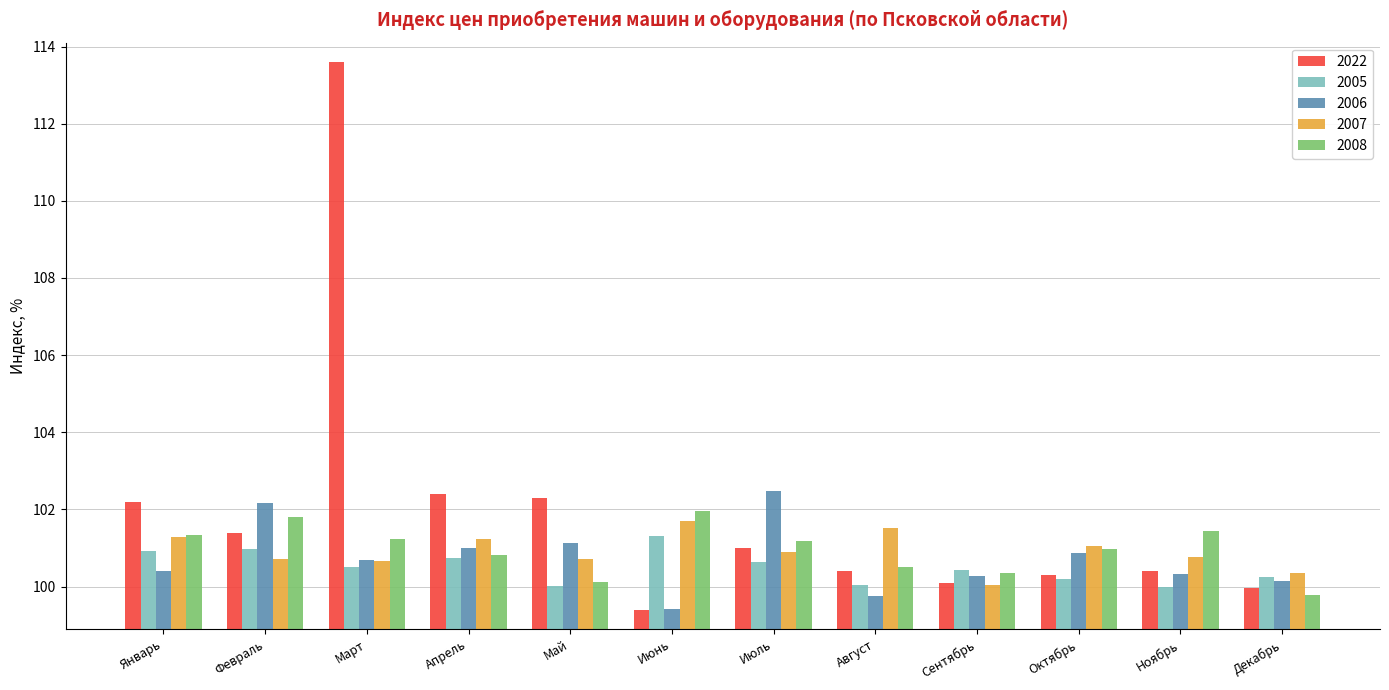

Which series has the largest total across all categories?

2022